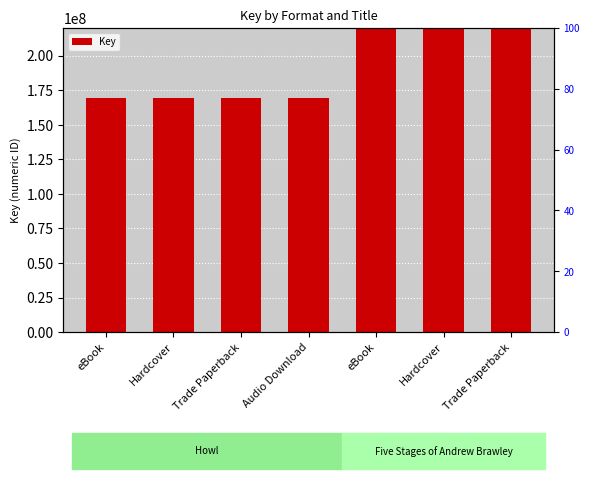

What is the label of the 7th bar from the left?

Trade Paperback